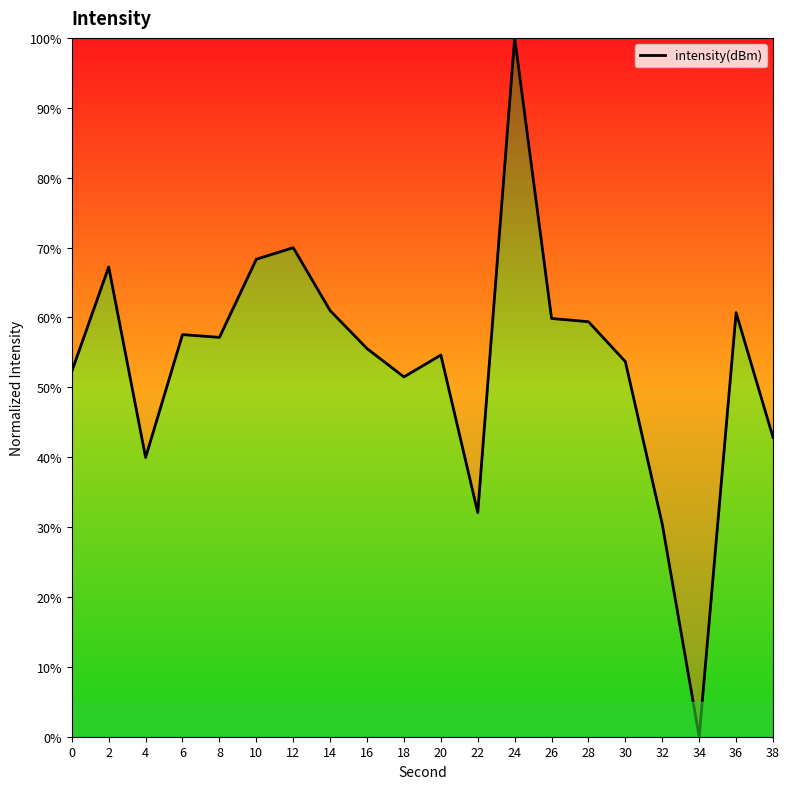

What is the difference between the values at 32 and 4?

9.6